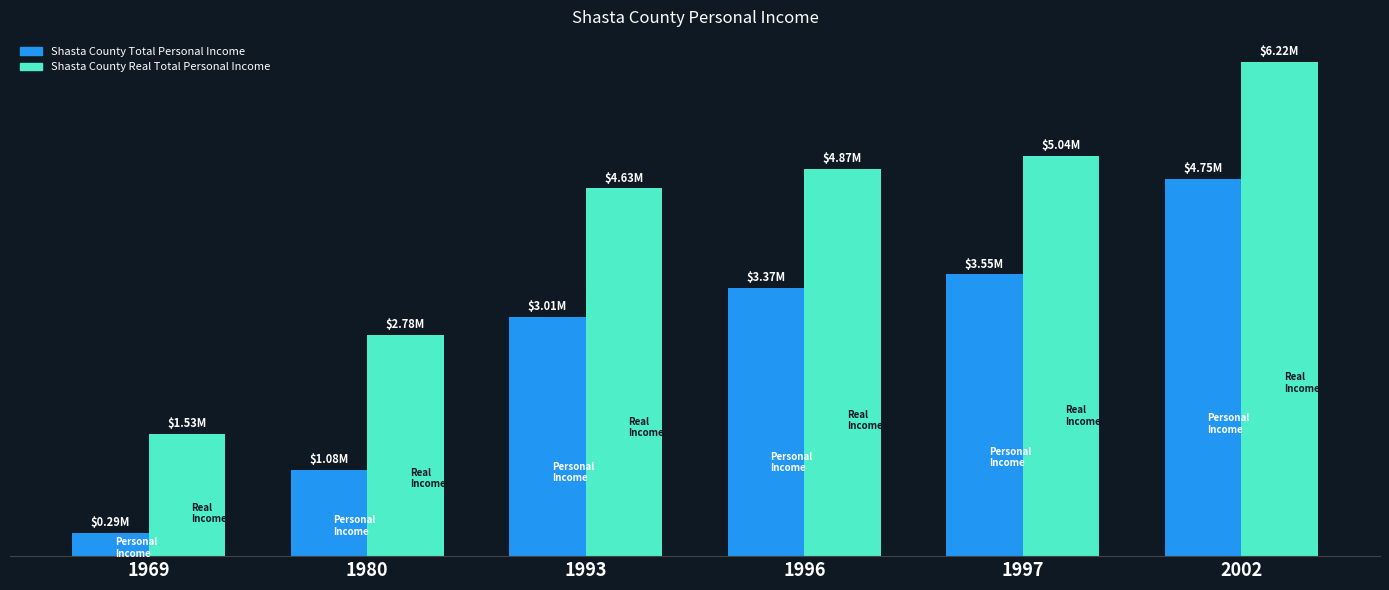

List the series in order of their overall mean, highest first.

Shasta County Real Total Personal Income, Shasta County Total Personal Income